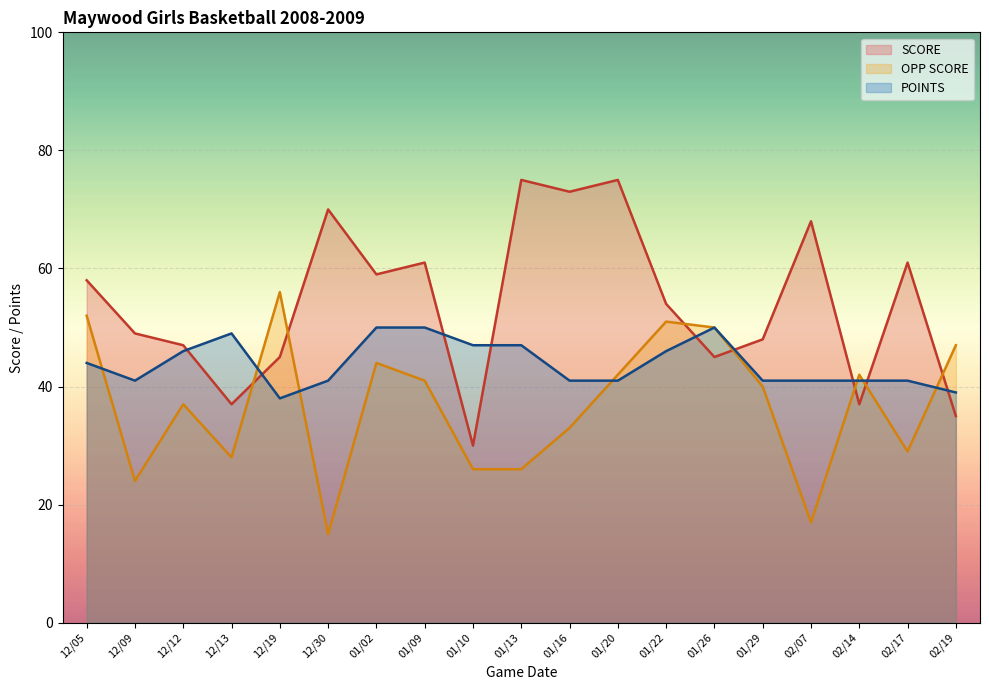

What is the difference between the maximum and minimum values in the OPP SCORE series?

41